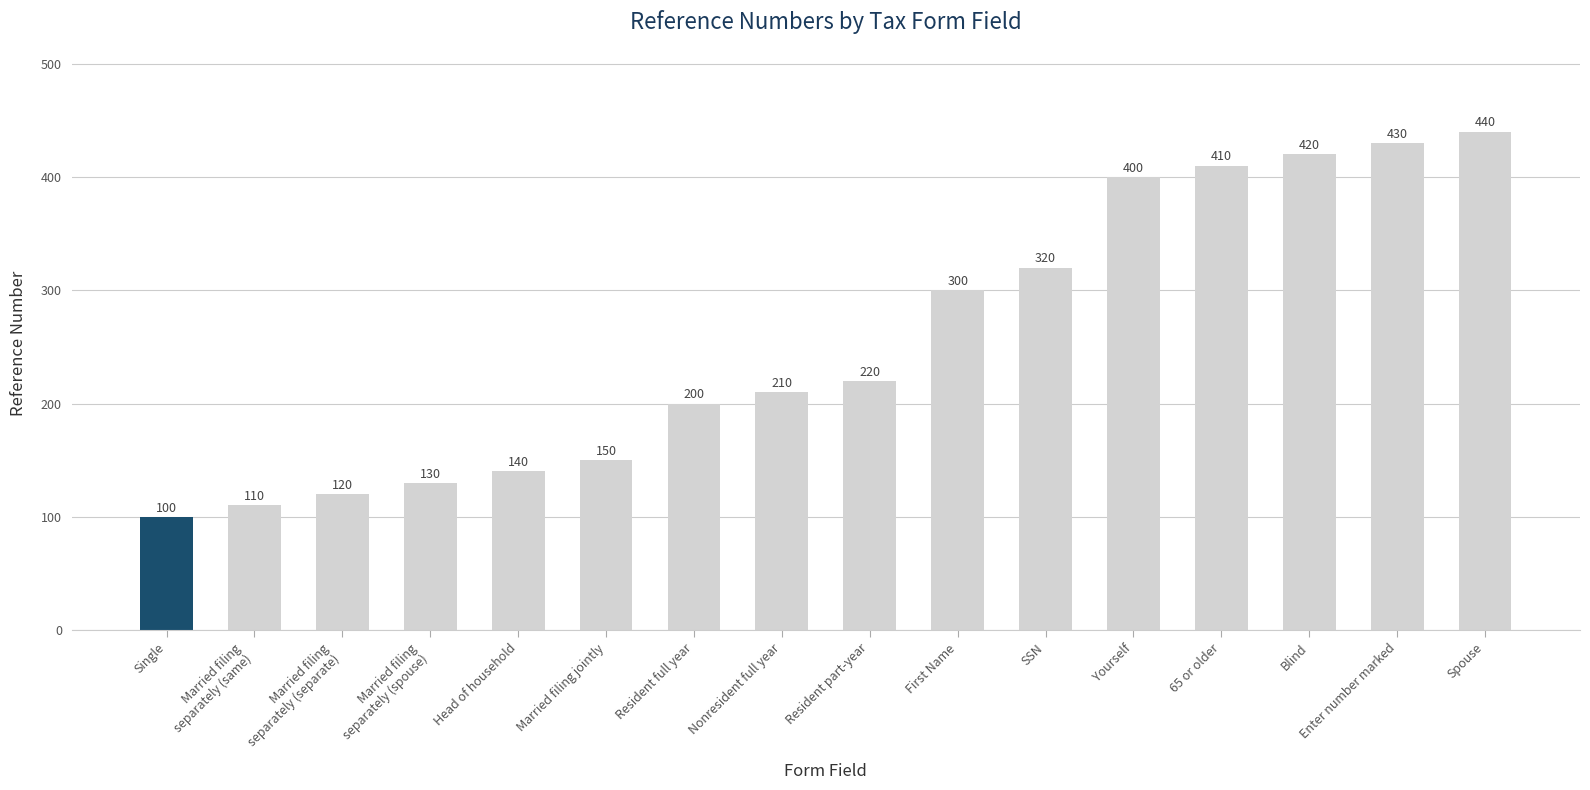

Are the bars horizontal?

No